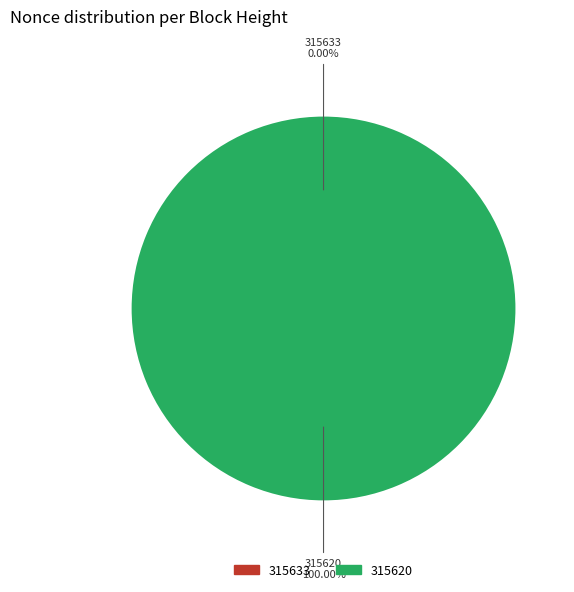

What is the largest slice in the pie chart?

315620